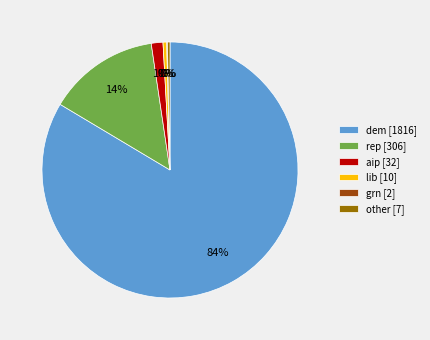

Do rep [306] and other [7] together represent more than half of the pie?

No